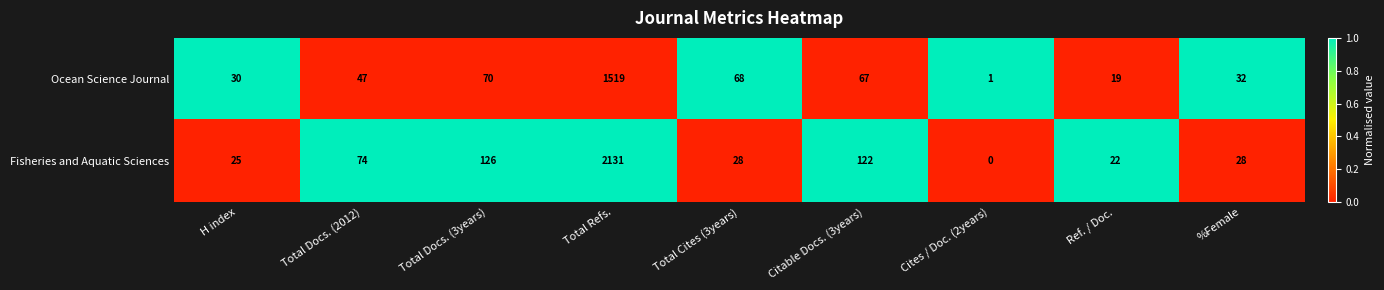

What is the difference between the Fisheries and Aquatic Sciences values at H index and %Female?

3